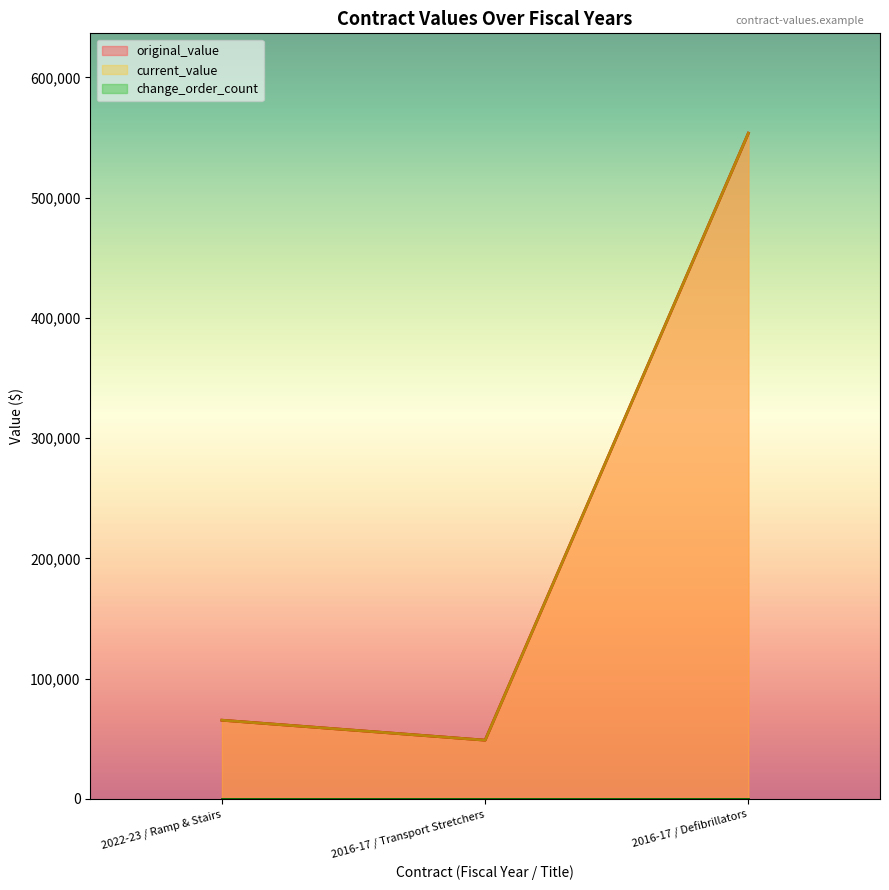

What is the average value of the original_value series?

222680.1